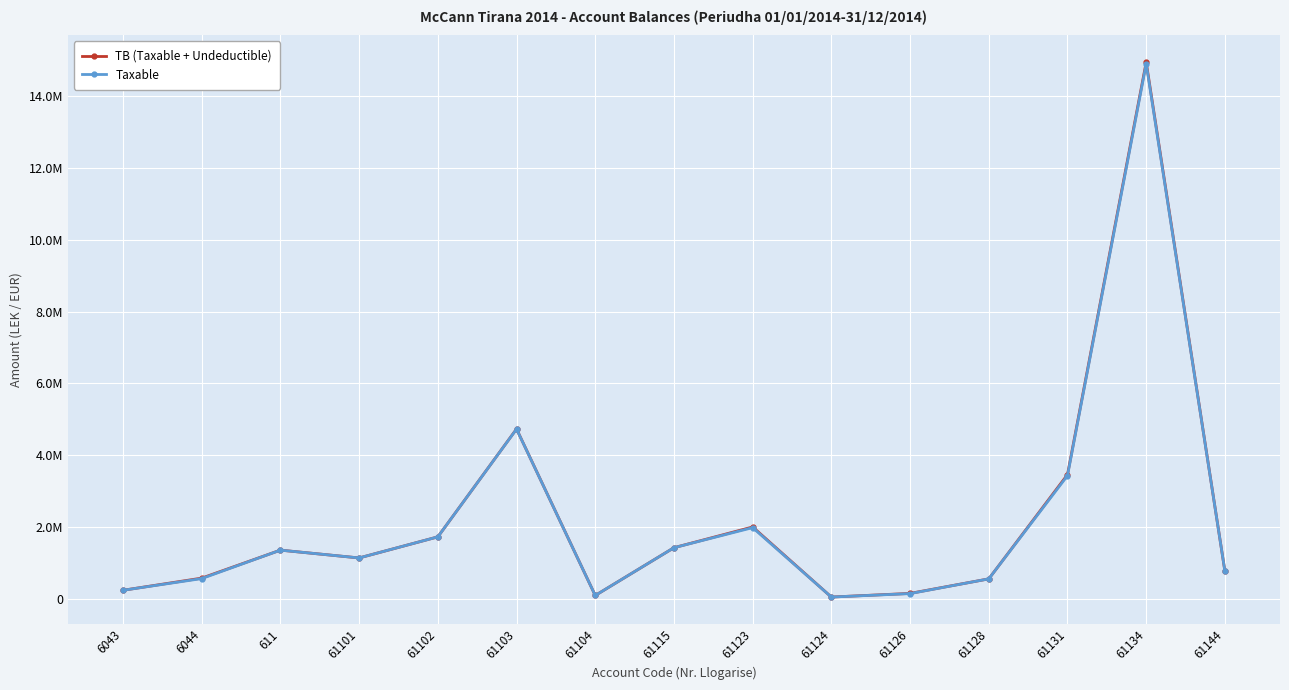

At which label does TB (Taxable + Undeductible) reach its peak?

61134